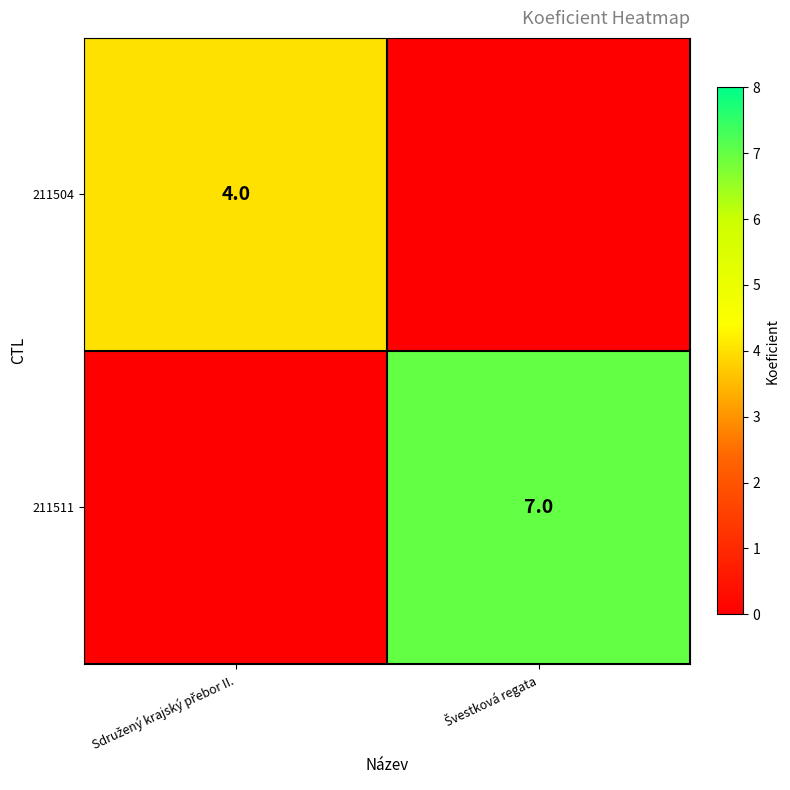

True or false: 211504 has a value of 2 at Sdružený krajský přebor II..

False